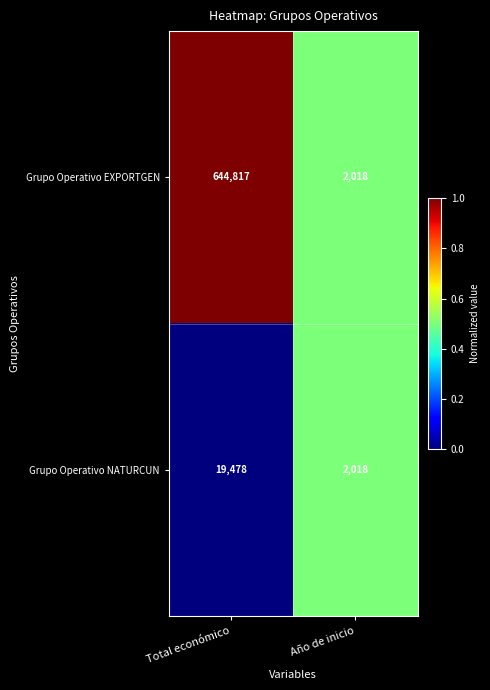

At which category is the sum across all series the highest?

Total económico